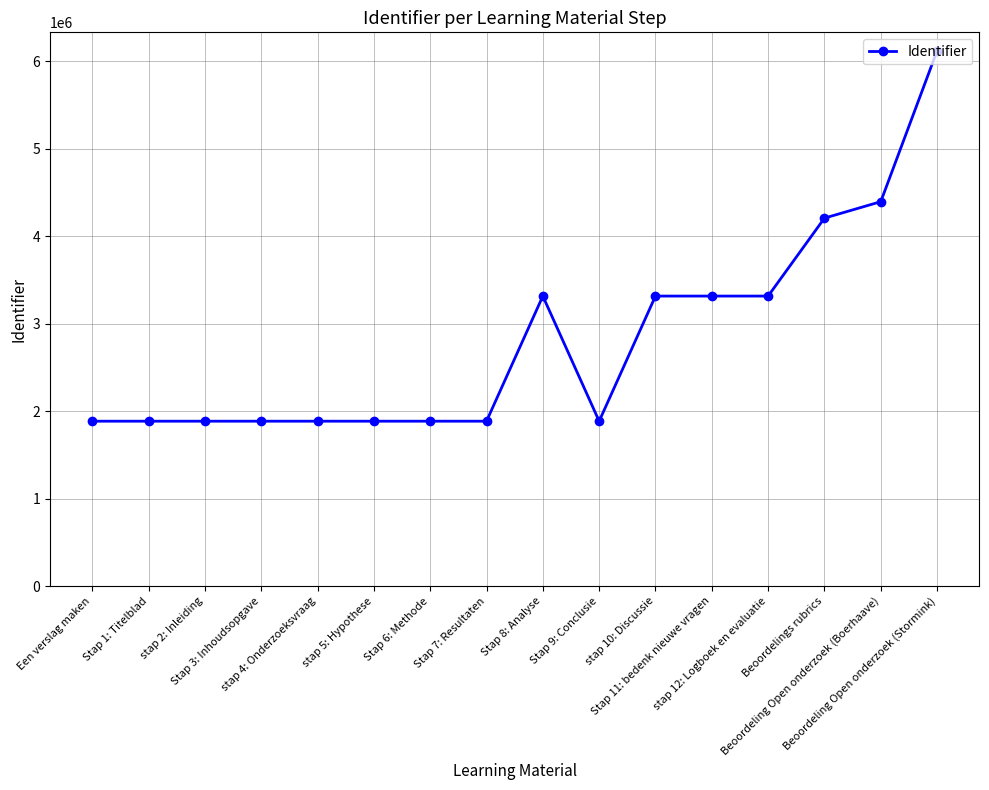

What is the sum of all values?

44942899